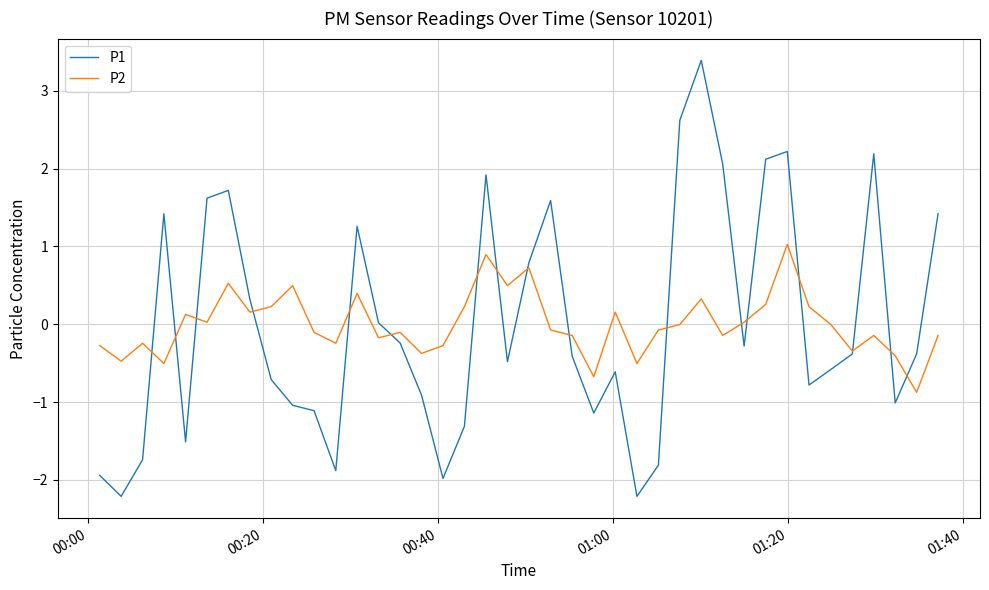

At how many categories does at least one series exceed 1?

13